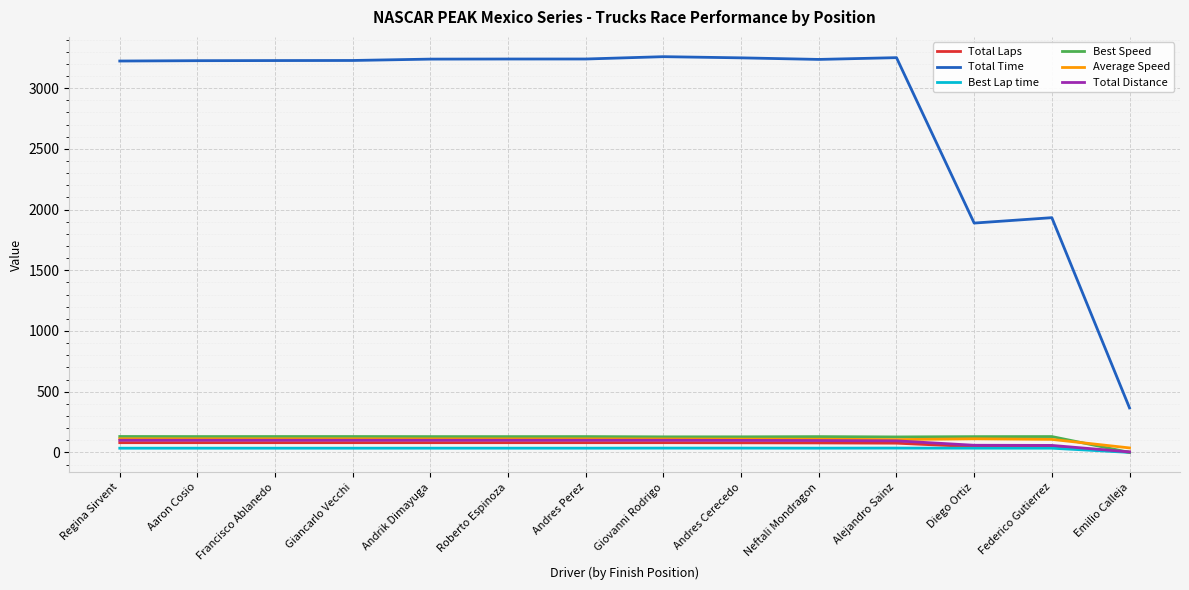

What is the average value of the Total Time series?

2843.8